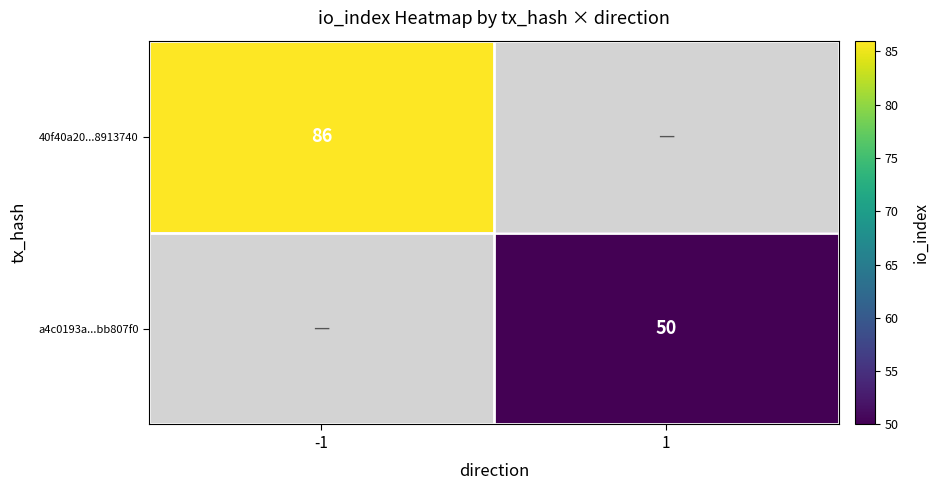

At which category does the chart reach its minimum across all series?

1